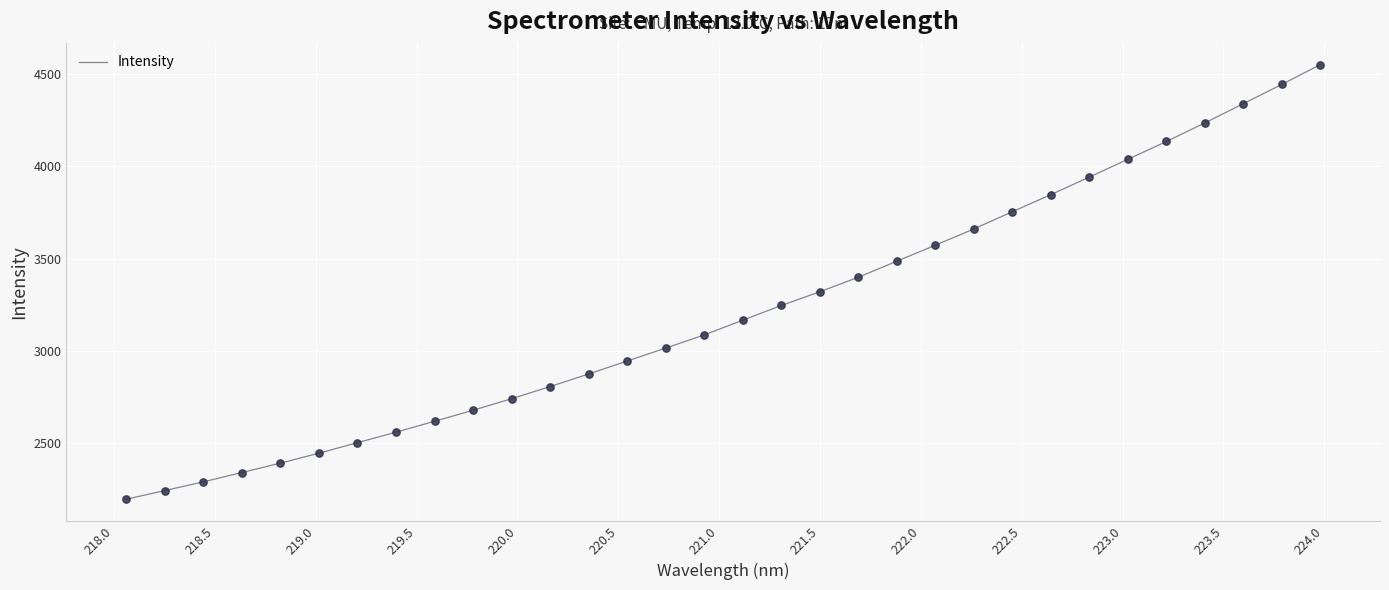

What is the maximum value shown in the chart?

4551.9